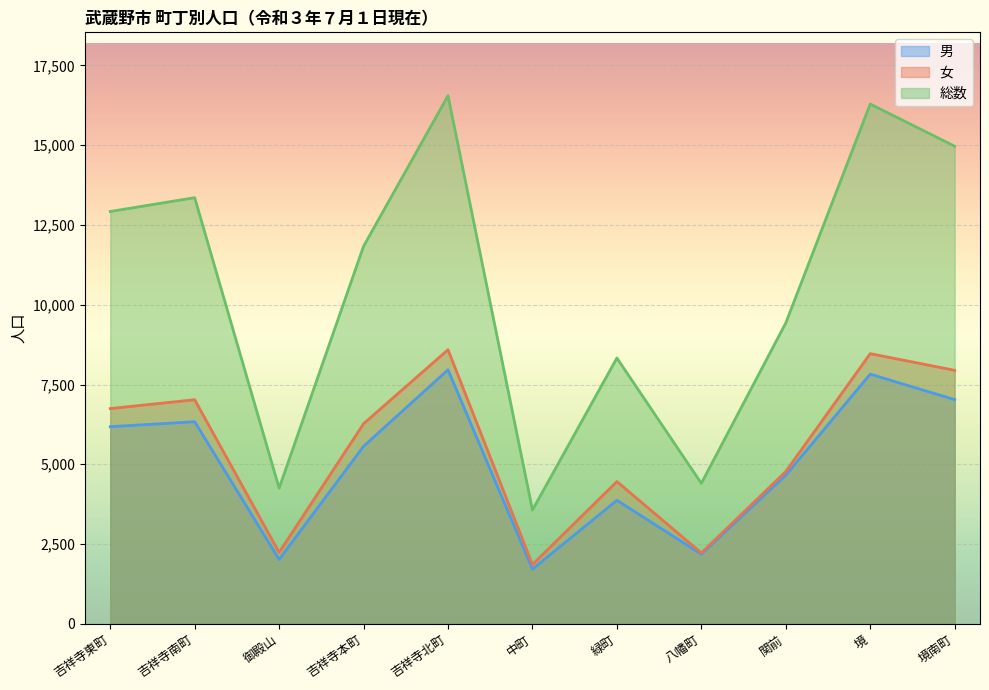

Rank the series at 緑町 from highest to lowest value.

総数, 女, 男